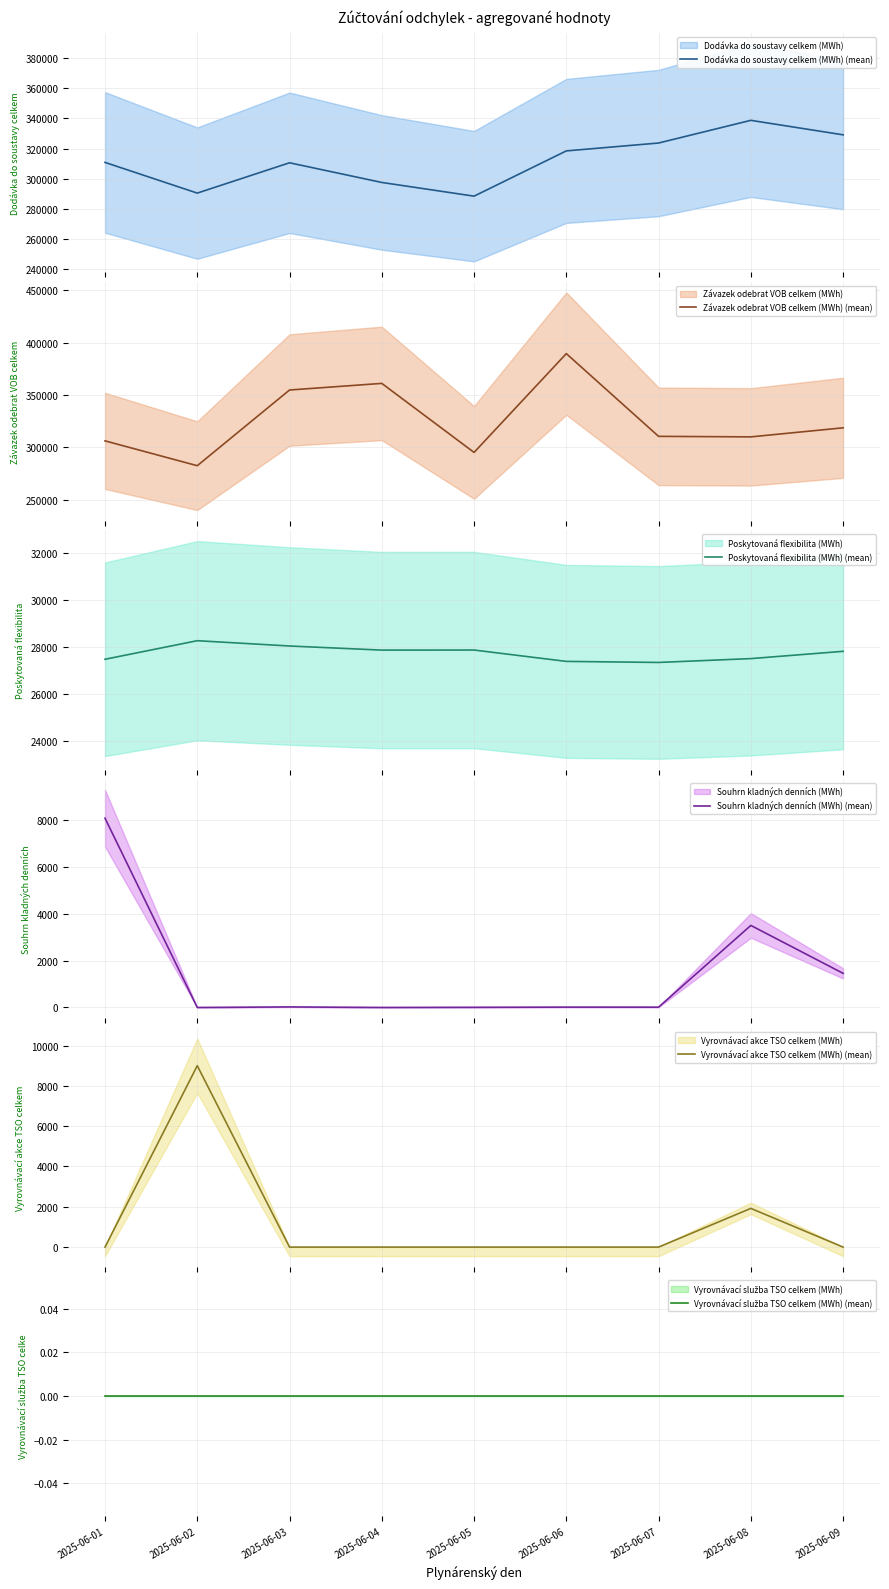

Rank the categories by Závazek odebrat VOB celkem (MWh) (mean) value from highest to lowest.

2025-06-06, 2025-06-04, 2025-06-03, 2025-06-09, 2025-06-07, 2025-06-08, 2025-06-01, 2025-06-05, 2025-06-02